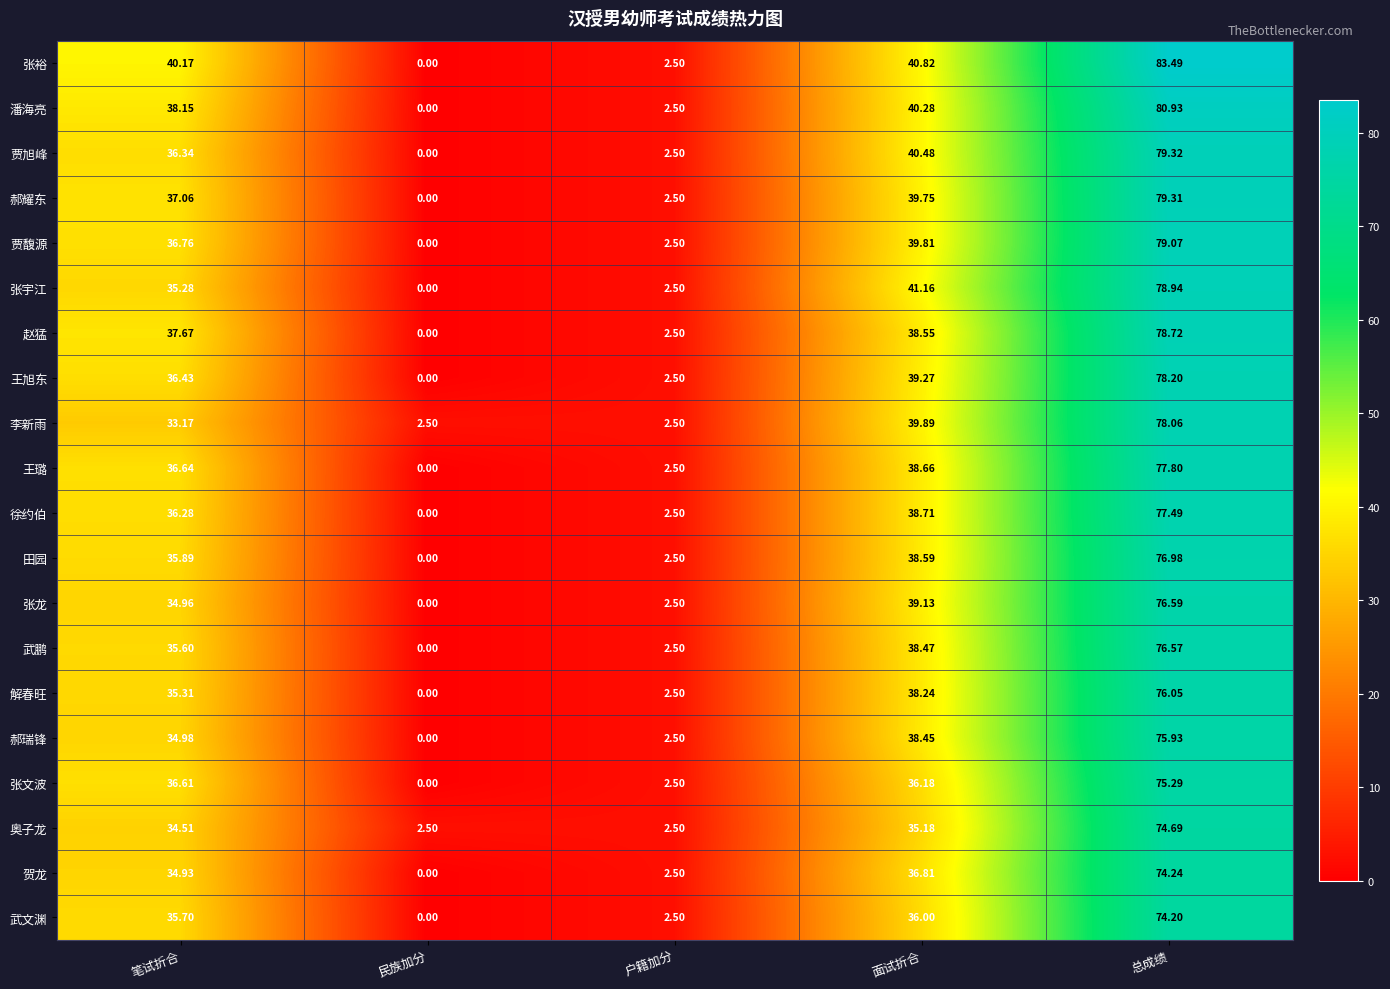

Count the number of categories in the chart.

5